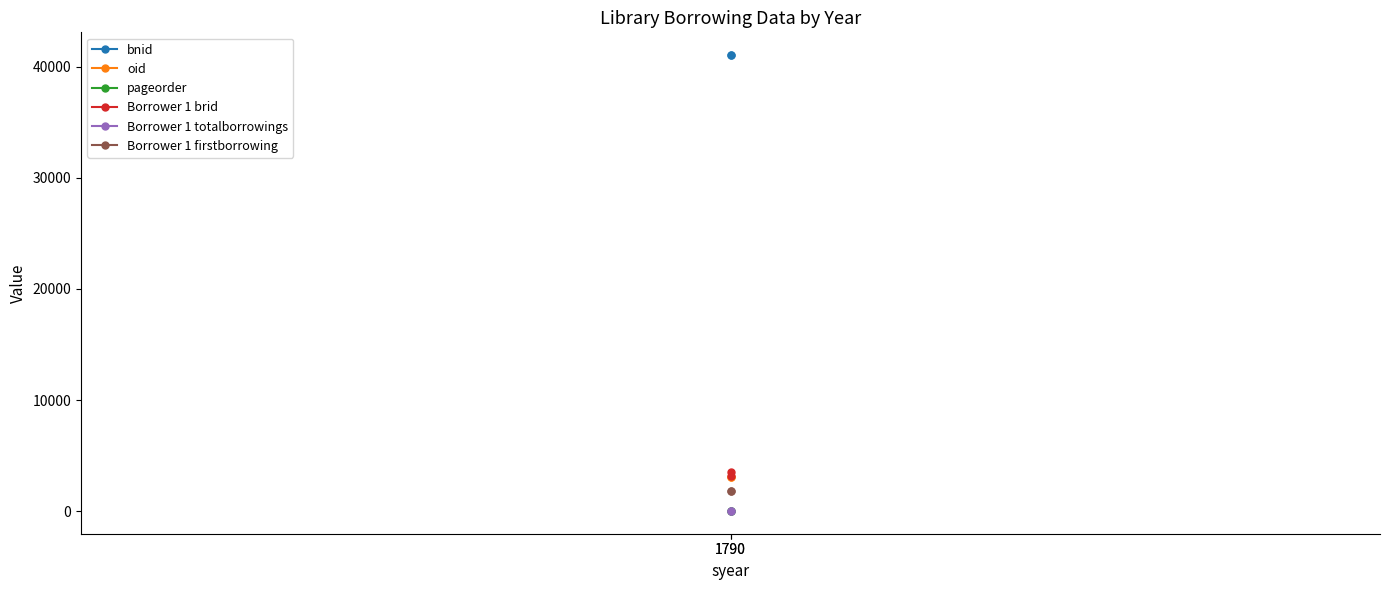

What is the difference between the maximum and minimum values in the Borrower 1 firstborrowing series?

1